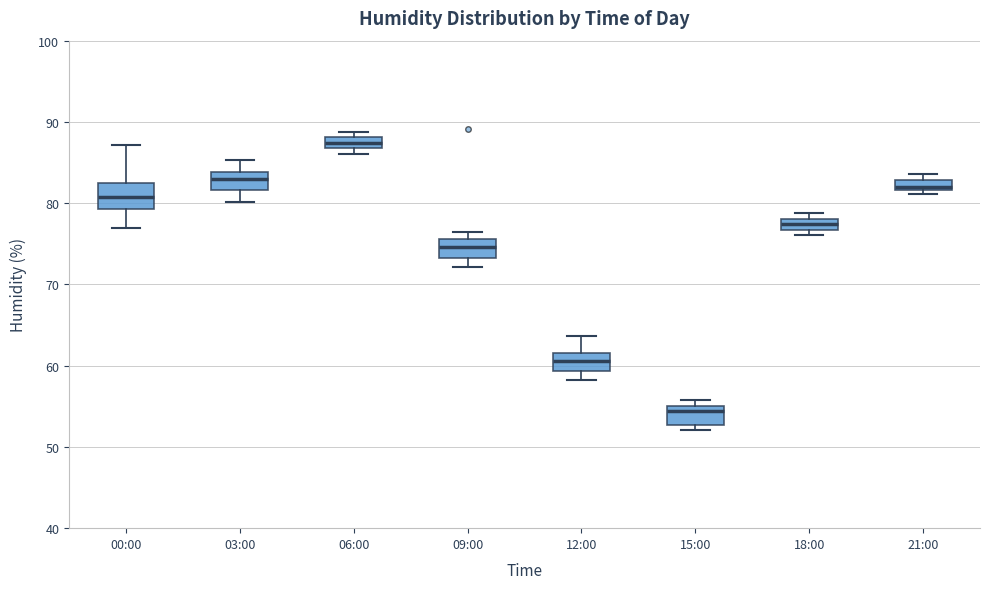

Where is the upper edge of the box for 18:00 on the y-axis? The values are not printed on the chart, so give them approximately, as read against the axis.

78